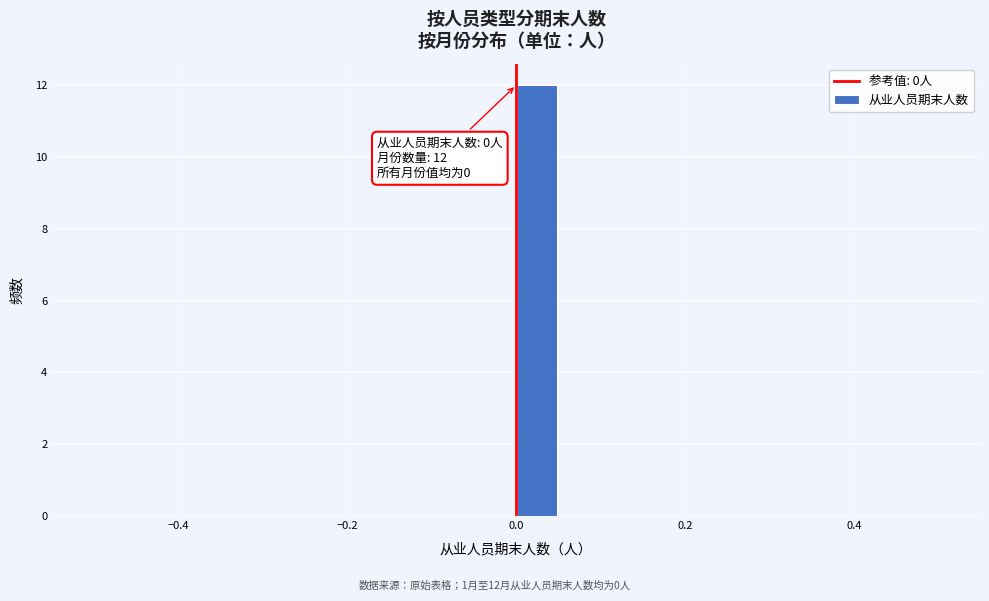

Around what value on the x-axis is the tallest bar? Give the approximate position of its centre, as read against the axis.

0.02